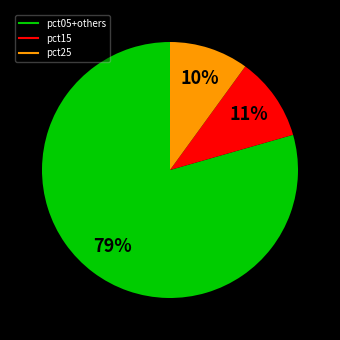

Does any single category account for the majority?

Yes